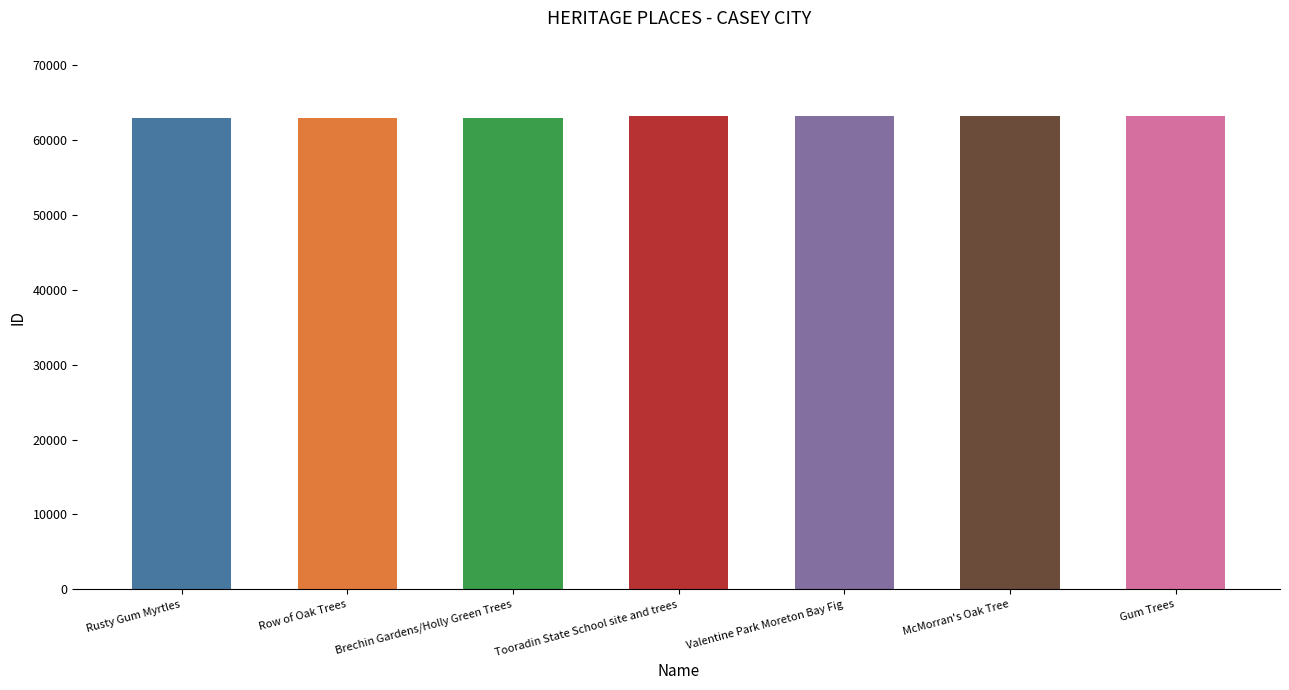

What is the greatest value displayed?

63206